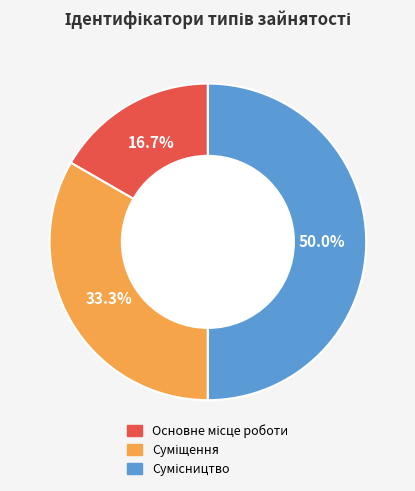

How many segments does this pie chart have?

3